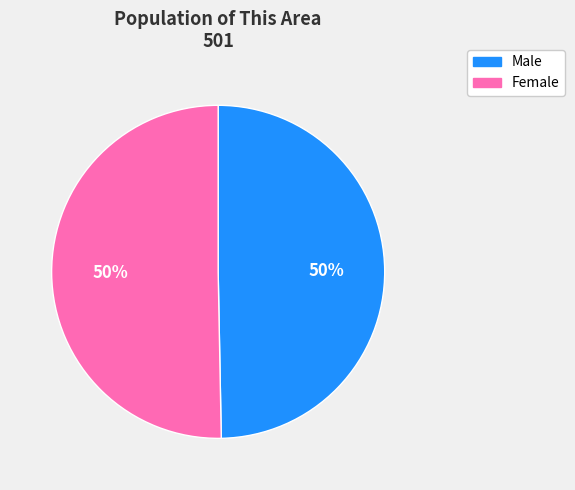

True or false: Male accounts for 39% of the total.

False